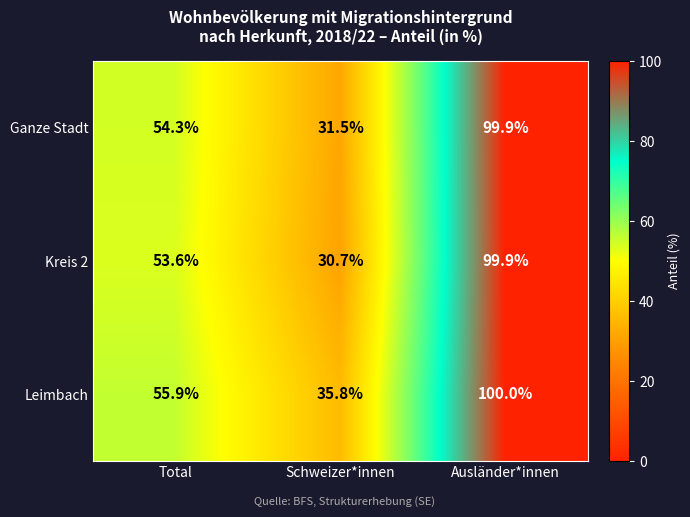

Reading left to right, extract all data points from this chart.

Ganze Stadt: 54.3	31.5	99.9
Kreis 2: 53.6	30.7	99.9
Leimbach: 55.9	35.8	100.0